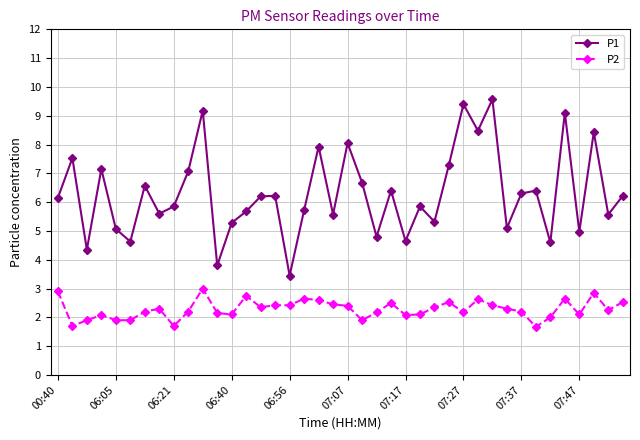

Which series has the widest spread of values?

P1